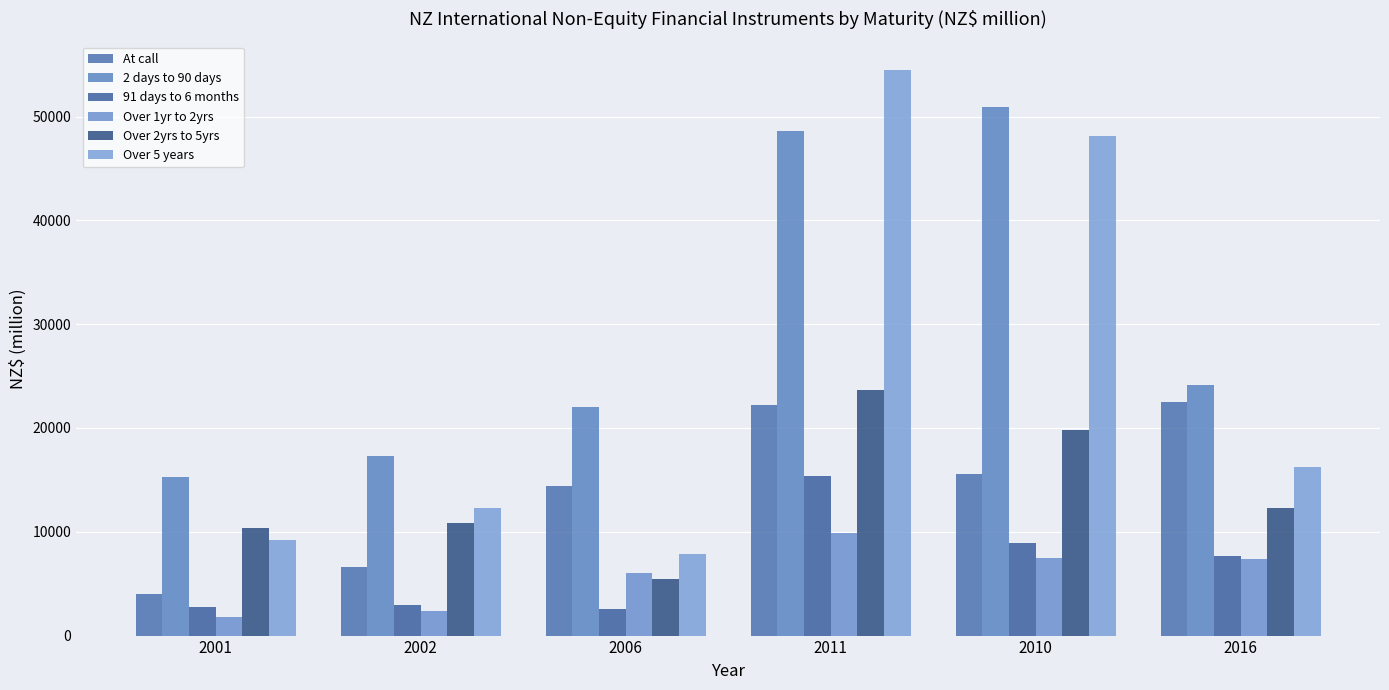

Reading left to right, extract all data points from this chart.

At call: 2001=3963	2002=6595	2006=14379	2011=22261	2010=15592	2016=22499
2 days to 90 days: 2001=15272	2002=17334	2006=22036	2011=48570	2010=50929	2016=24139
91 days to 6 months: 2001=2778	2002=2987	2006=2557	2011=15396	2010=8948	2016=7663
Over 1yr to 2yrs: 2001=1838	2002=2410	2006=6043	2011=9836	2010=7442	2016=7416
Over 2yrs to 5yrs: 2001=10324	2002=10854	2006=5406	2011=23702	2010=19761	2016=12326
Over 5 years: 2001=9238	2002=12270	2006=7836	2011=54496	2010=48133	2016=16209